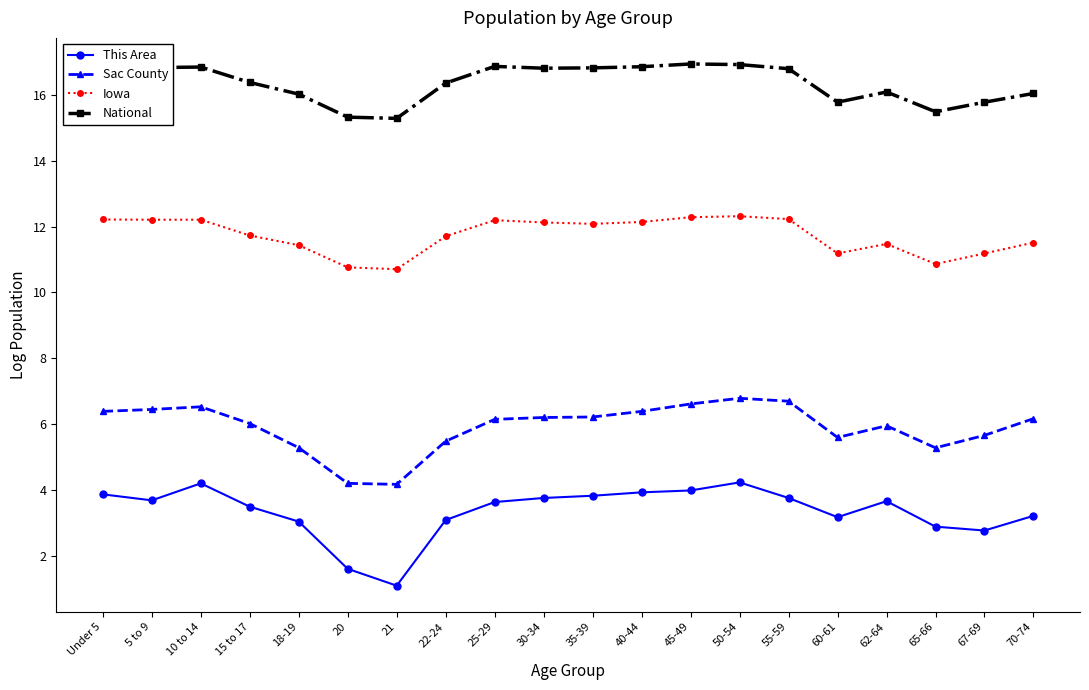

What position from the right is 18-19?

16